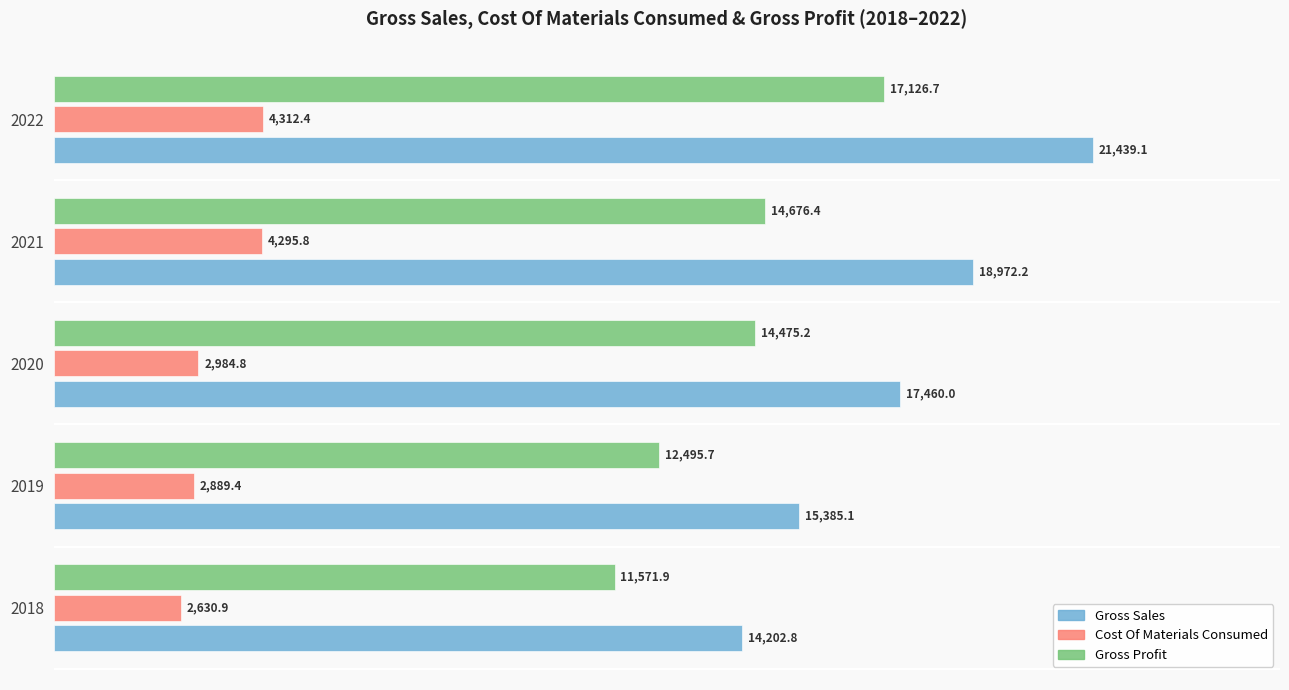

What is the approximate value of Gross Profit at 2020?

14475.2